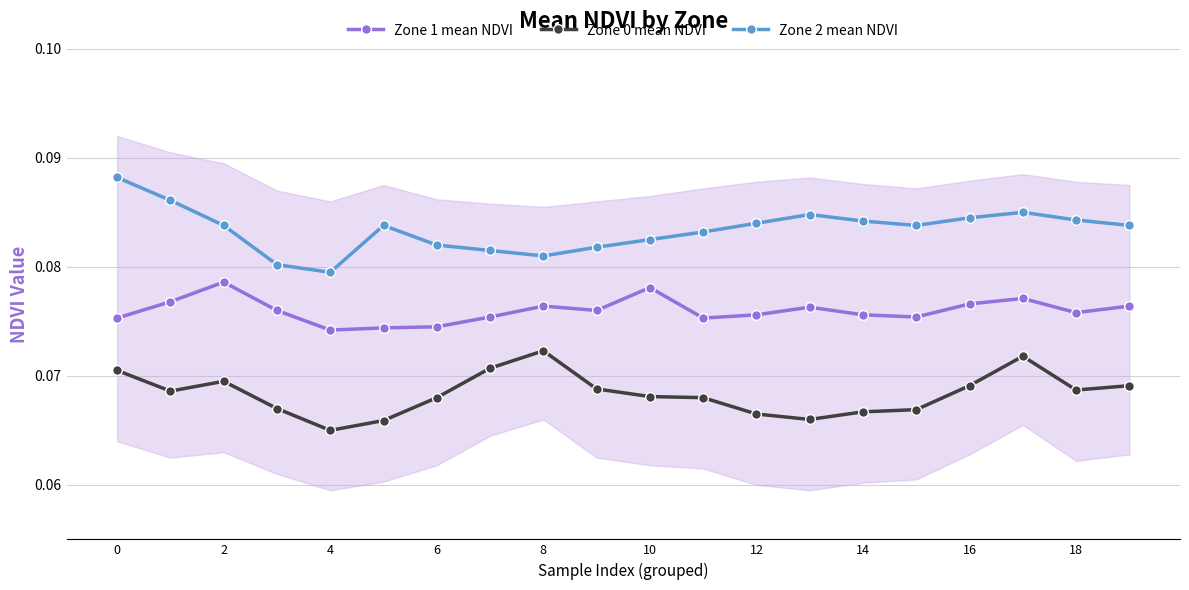

True or false: Zone 1 mean NDVI has more than 0 interior local peaks.

True